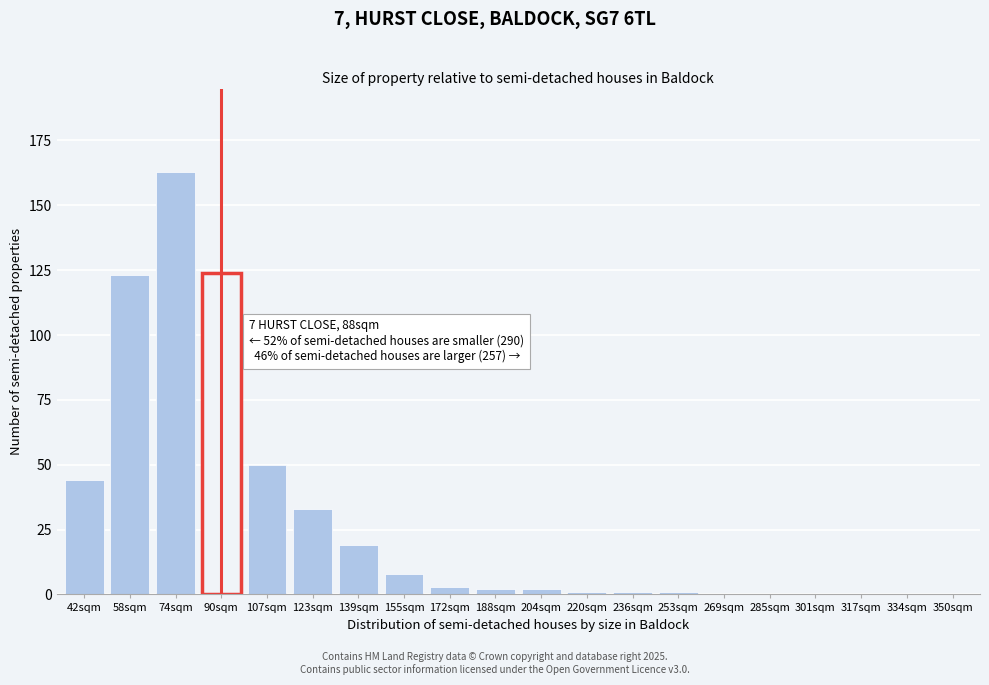

Reading right to left, transcribe all the data shown in this chart.

350sqm=0	334sqm=0	317sqm=0	301sqm=0	285sqm=0	269sqm=0	253sqm=1	236sqm=1	220sqm=1	204sqm=2	188sqm=2	172sqm=3	155sqm=8	139sqm=19	123sqm=33	107sqm=50	90sqm=124	74sqm=163	58sqm=123	42sqm=44